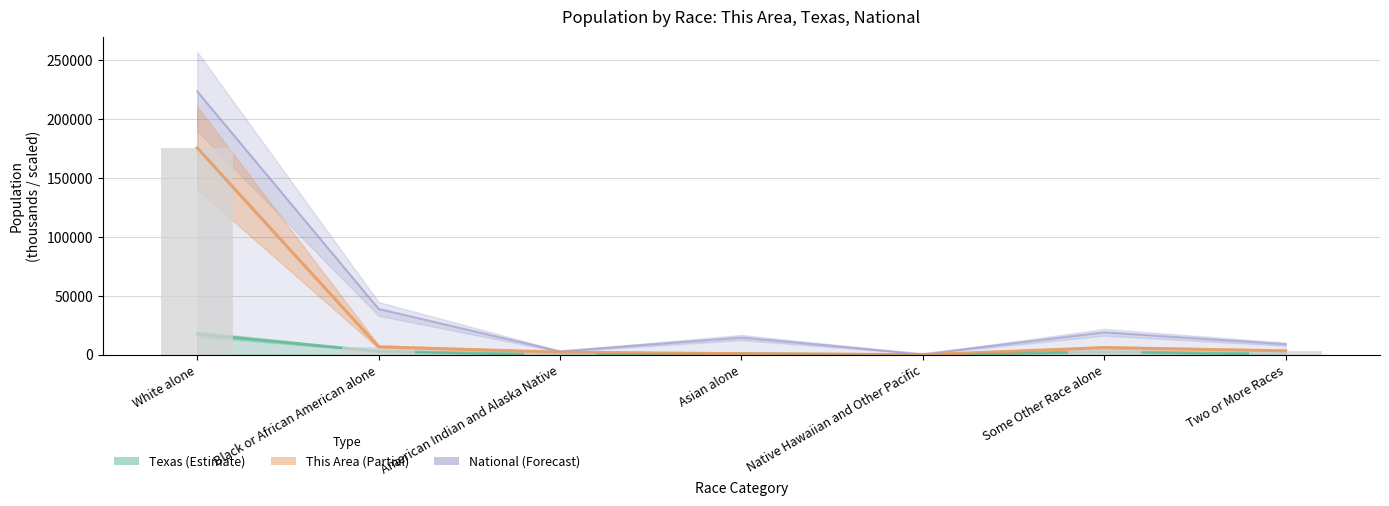

List the series in order of their overall mean, lowest first.

Texas, This Area, National